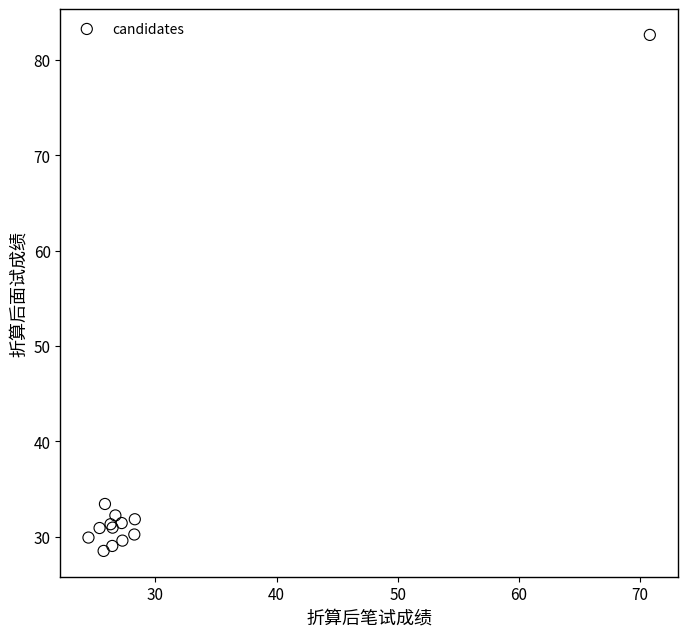

What Y value in the scatter plot is closest to 55?

33.4